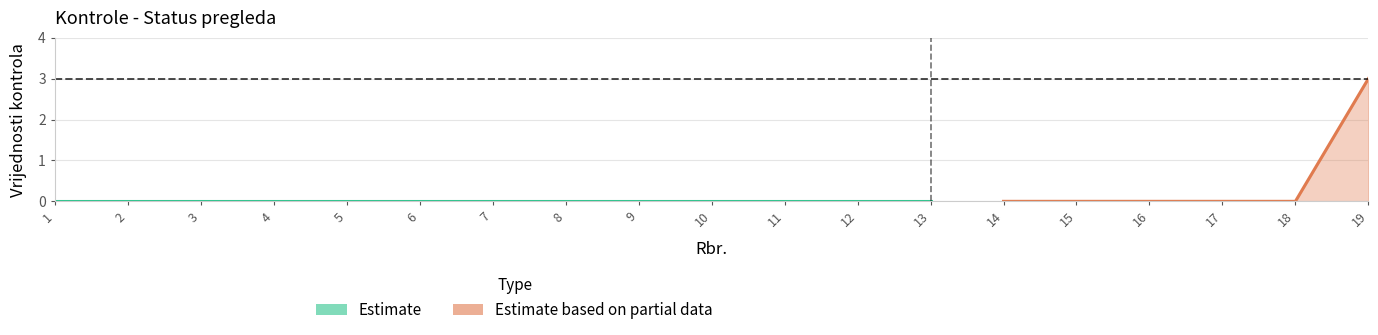

Reading left to right, list all the values displayed in this chart.

Estimate_mid: 1=0	2=0	3=0	4=0	5=0	6=0	7=0	8=0	9=0	10=0	11=0	12=0	13=0	14=0	15=0	16=0	17=0	18=0	19=0
Estimate_lo: 1=0	2=0	3=0	4=0	5=0	6=0	7=0	8=0	9=0	10=0	11=0	12=0	13=0	14=0	15=0	16=0	17=0	18=0	19=0
Estimate_hi: 1=0	2=0	3=0	4=0	5=0	6=0	7=0	8=0	9=0	10=0	11=0	12=0	13=0	14=0	15=0	16=0	17=0	18=0	19=0
Partial_mid: 1=0	2=0	3=0	4=0	5=0	6=0	7=0	8=0	9=0	10=0	11=0	12=0	13=0	14=0	15=0	16=0	17=0	18=0	19=3
Partial_lo: 1=0	2=0	3=0	4=0	5=0	6=0	7=0	8=0	9=0	10=0	11=0	12=0	13=0	14=0	15=0	16=0	17=0	18=0	19=0
Partial_hi: 1=0	2=0	3=0	4=0	5=0	6=0	7=0	8=0	9=0	10=0	11=0	12=0	13=0	14=0	15=0	16=0	17=0	18=0	19=3